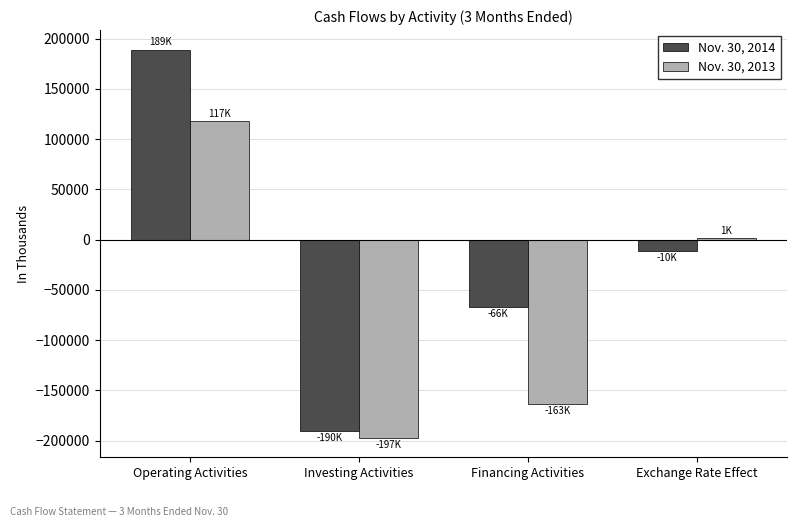

True or false: Nov. 30, 2014 has a value of 189101 at Operating Activities.

True